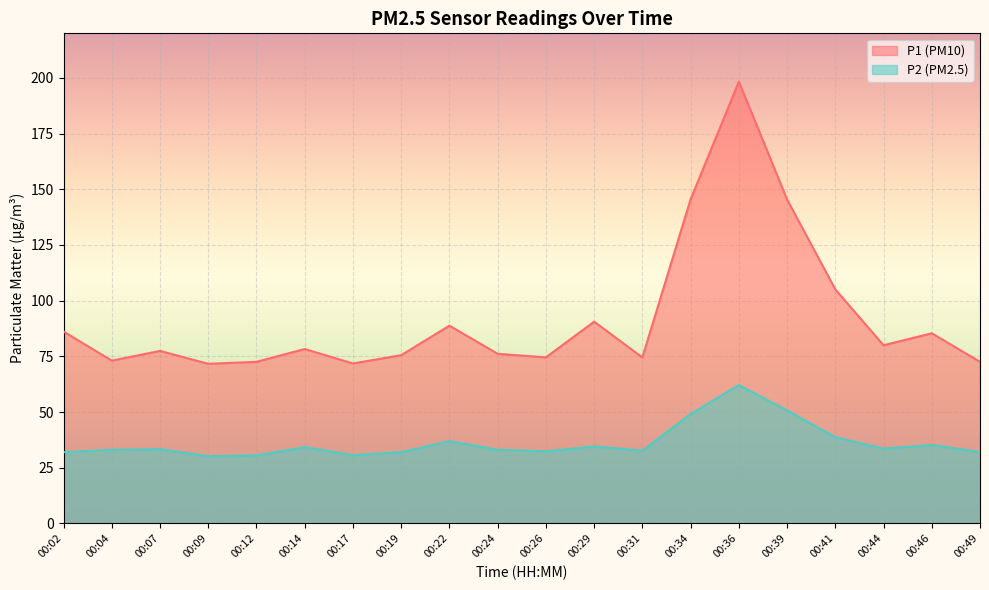

How many lines are shown in the chart?

2